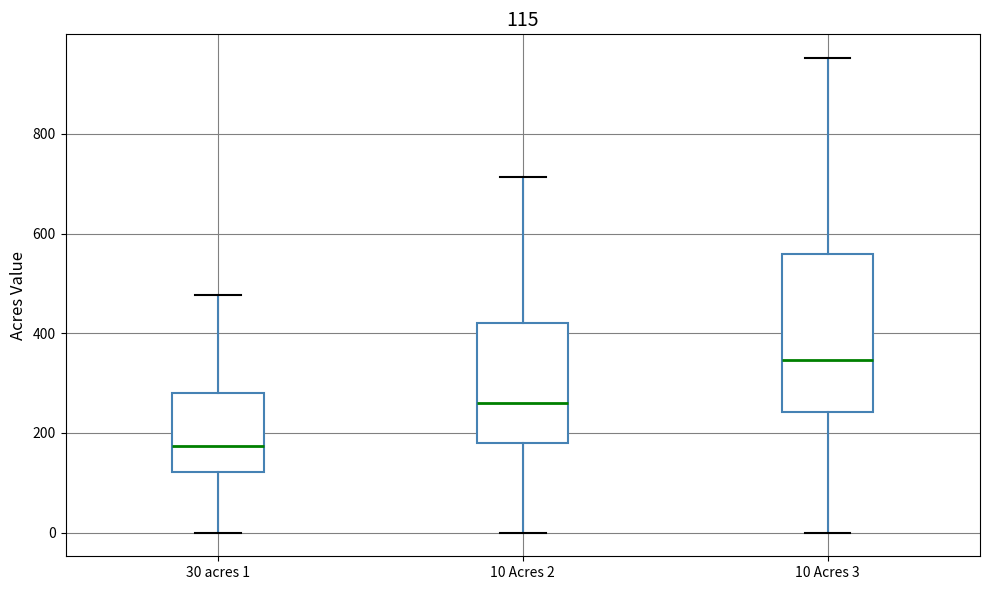

Which box has the lowest median line?

30 acres 1